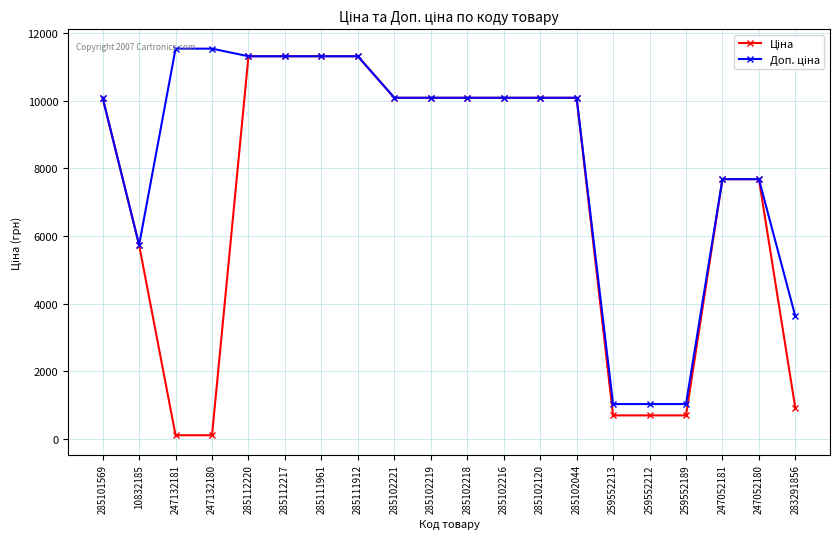

What is the label of the 16th point from the left?

259552212